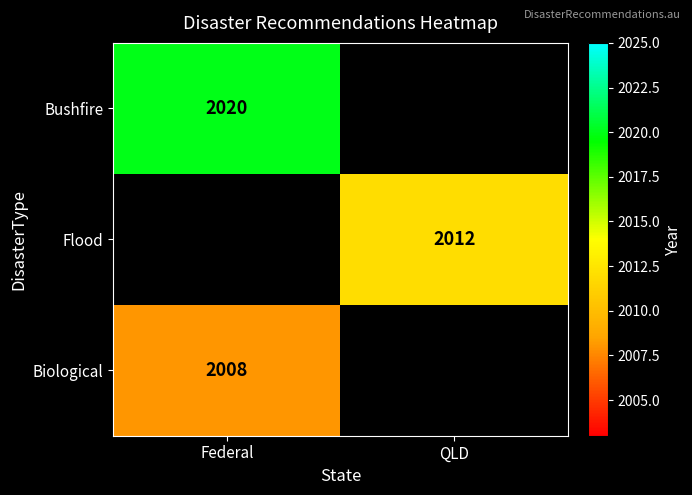

The Flood series shows 2909 at QLD. True or false?

False